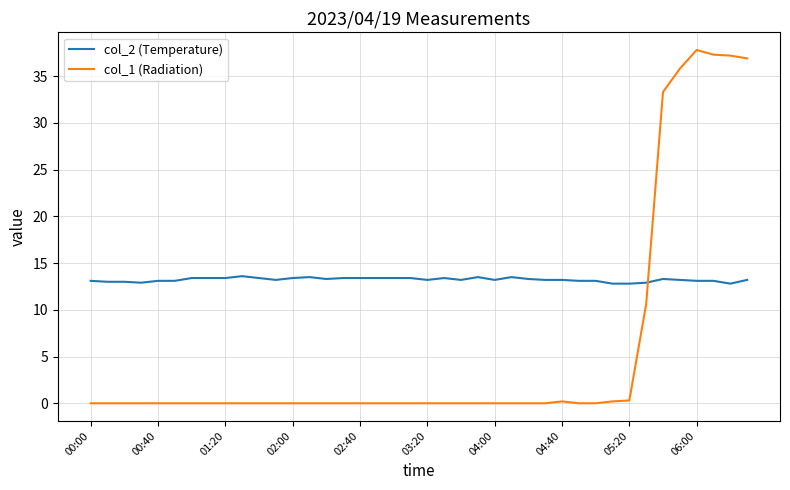

What are all the series names shown in the legend?

col_2 (Temperature), col_1 (Radiation)